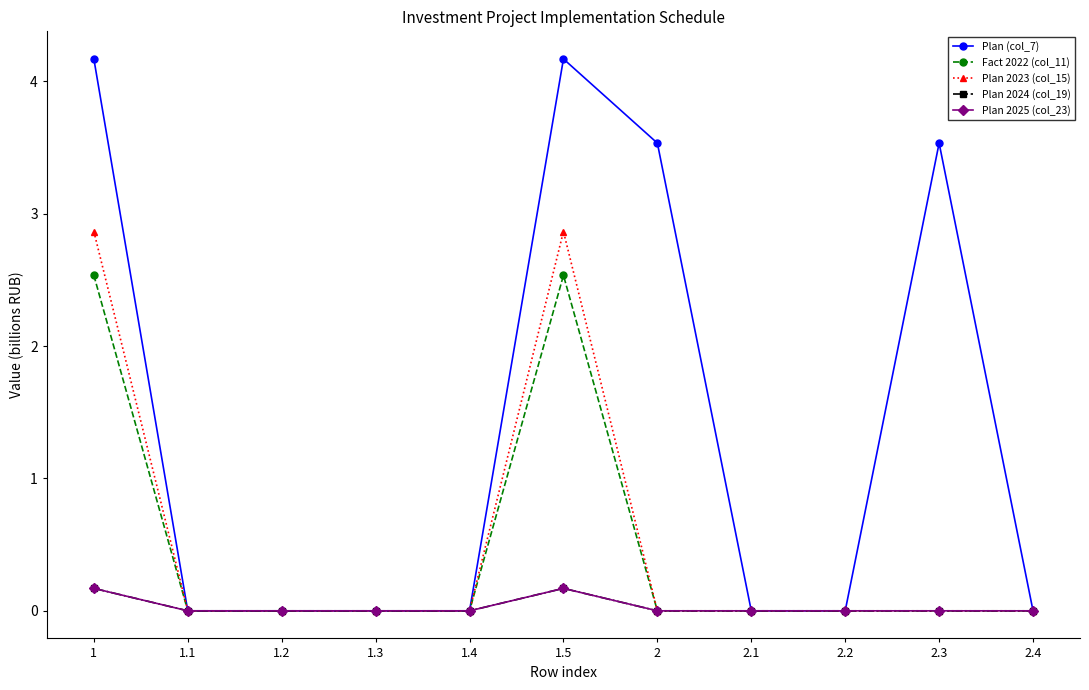

Reading left to right, what are all the values shown in this chart?

Plan (col_7): 1=4.2	1.1=0.0	1.2=0.0	1.3=0.0	1.4=0.0	1.5=4.2	2=3.5	2.1=0.0	2.2=0.0	2.3=3.5	2.4=0.0
Fact 2022 (col_11): 1=2.5	1.1=0.0	1.2=0.0	1.3=0.0	1.4=0.0	1.5=2.5	2=0.0	2.1=0.0	2.2=0.0	2.3=0.0	2.4=0.0
Plan 2023 (col_15): 1=2.9	1.1=0.0	1.2=0.0	1.3=0.0	1.4=0.0	1.5=2.9	2=0.0	2.1=0.0	2.2=0.0	2.3=0.0	2.4=0.0
Plan 2024 (col_19): 1=0.2	1.1=0.0	1.2=0.0	1.3=0.0	1.4=0.0	1.5=0.2	2=0.0	2.1=0.0	2.2=0.0	2.3=0.0	2.4=0.0
Plan 2025 (col_23): 1=0.2	1.1=0.0	1.2=0.0	1.3=0.0	1.4=0.0	1.5=0.2	2=0.0	2.1=0.0	2.2=0.0	2.3=0.0	2.4=0.0